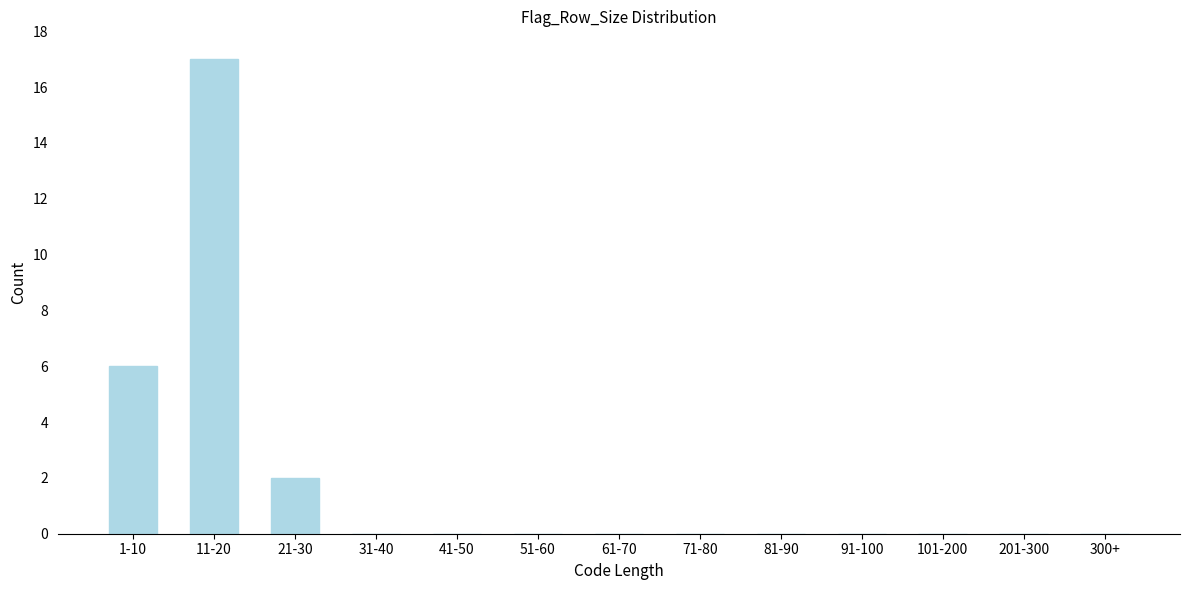

Reading left to right, list all the values displayed in this chart.

1-10=6	11-20=17	21-30=2	31-40=0	41-50=0	51-60=0	61-70=0	71-80=0	81-90=0	91-100=0	101-200=0	201-300=0	300+=0